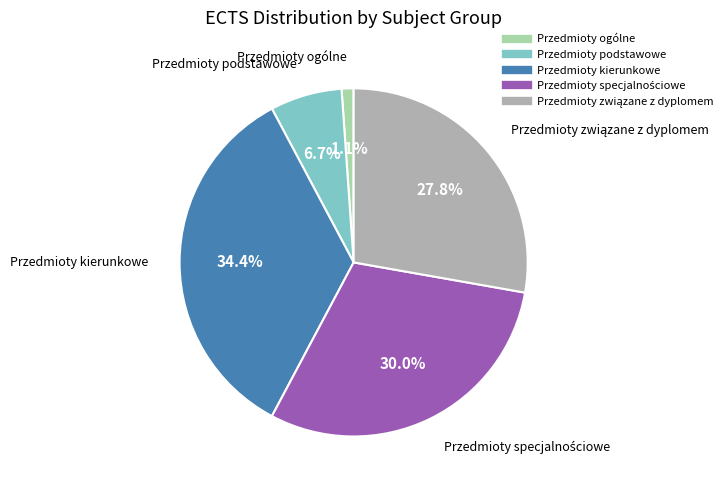

Is there any slice that represents more than half of the pie?

No